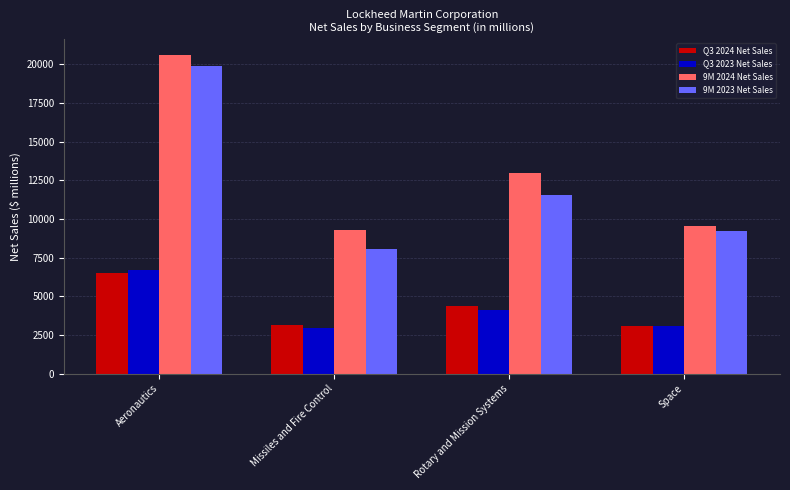

Which series has the largest total across all categories?

9M 2024 Net Sales